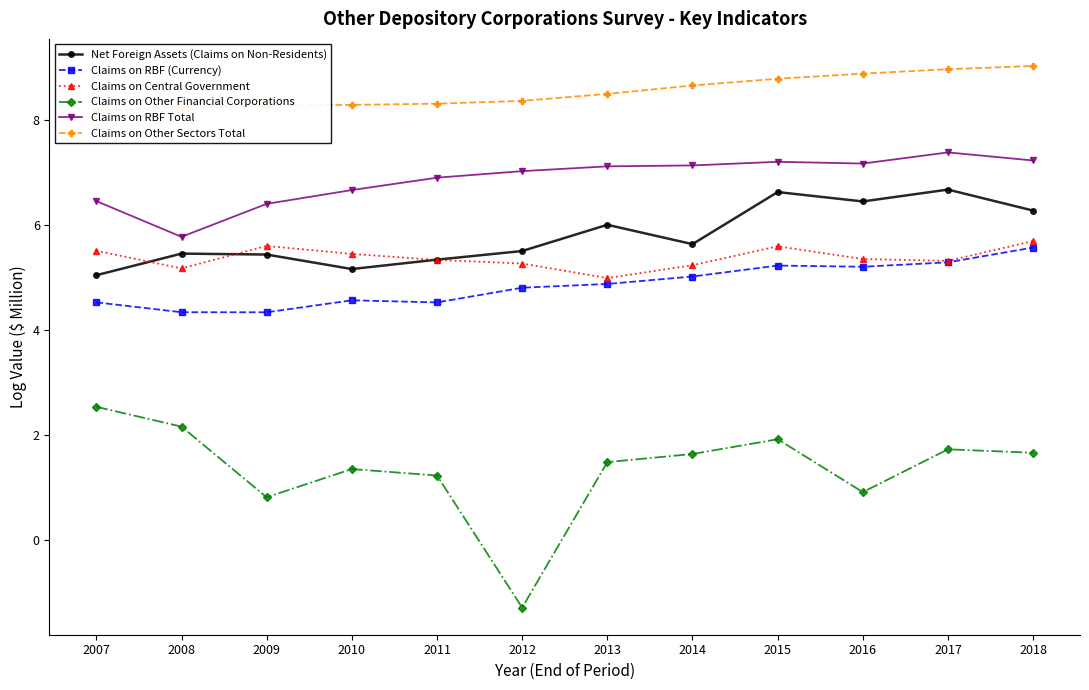

Reading left to right, extract all data points from this chart.

Net Foreign Assets (Claims on Non-Residents): 5.0	5.4	5.4	5.2	5.3	5.5	6.0	5.6	6.6	6.4	6.7	6.3
Claims on RBF (Currency): 4.5	4.3	4.3	4.6	4.5	4.8	4.9	5.0	5.2	5.2	5.3	5.6
Claims on Central Government: 5.5	5.2	5.6	5.4	5.3	5.3	5.0	5.2	5.6	5.3	5.3	5.7
Claims on Other Financial Corporations: 2.5	2.2	0.8	1.3	1.2	-1.3	1.5	1.6	1.9	0.9	1.7	1.7
Claims on RBF Total: 6.4	5.8	6.4	6.7	6.9	7.0	7.1	7.1	7.2	7.2	7.4	7.2
Claims on Other Sectors Total: 8.2	8.2	8.3	8.3	8.3	8.4	8.5	8.7	8.8	8.9	9.0	9.0